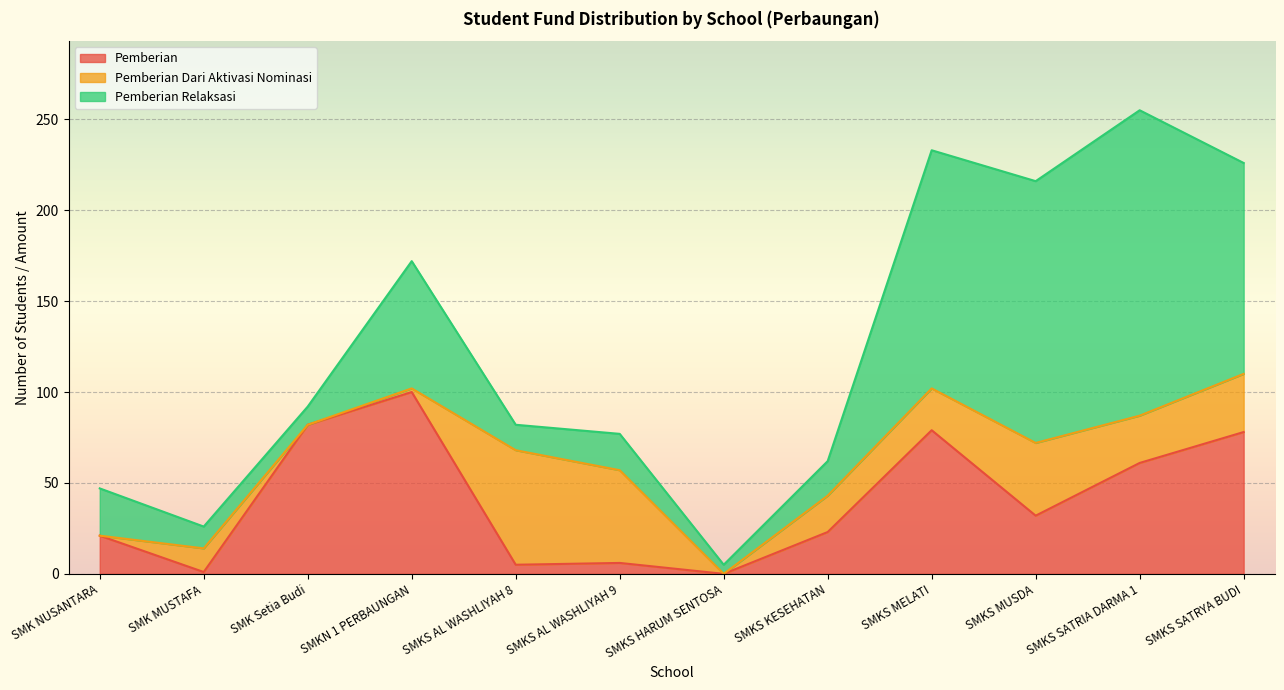

List the series in order of their overall mean, lowest first.

Pemberian Dari Aktivasi Nominasi, Pemberian, Pemberian Relaksasi